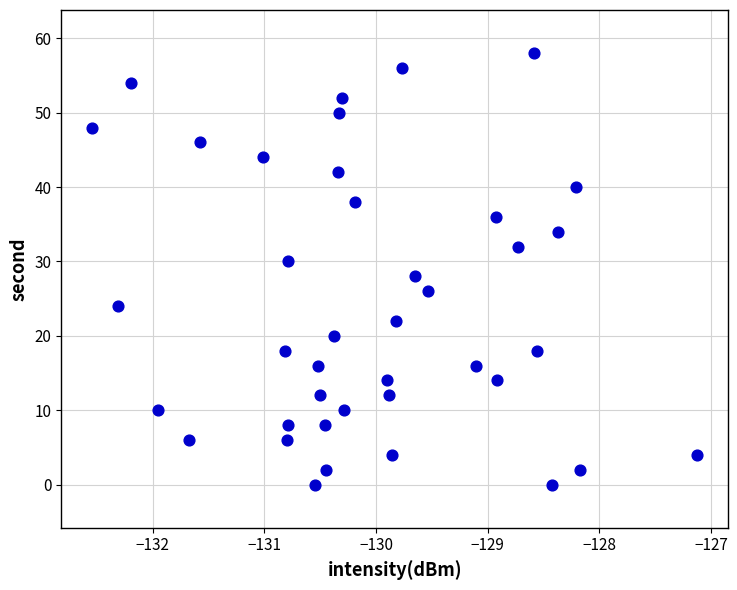

What is the range of Y values (max minus min)?

58